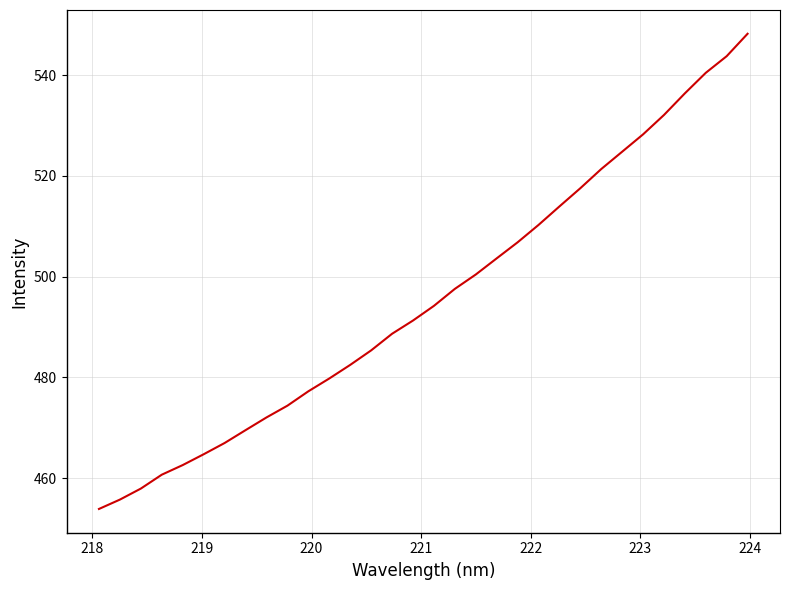

What is the smallest value displayed?

453.9